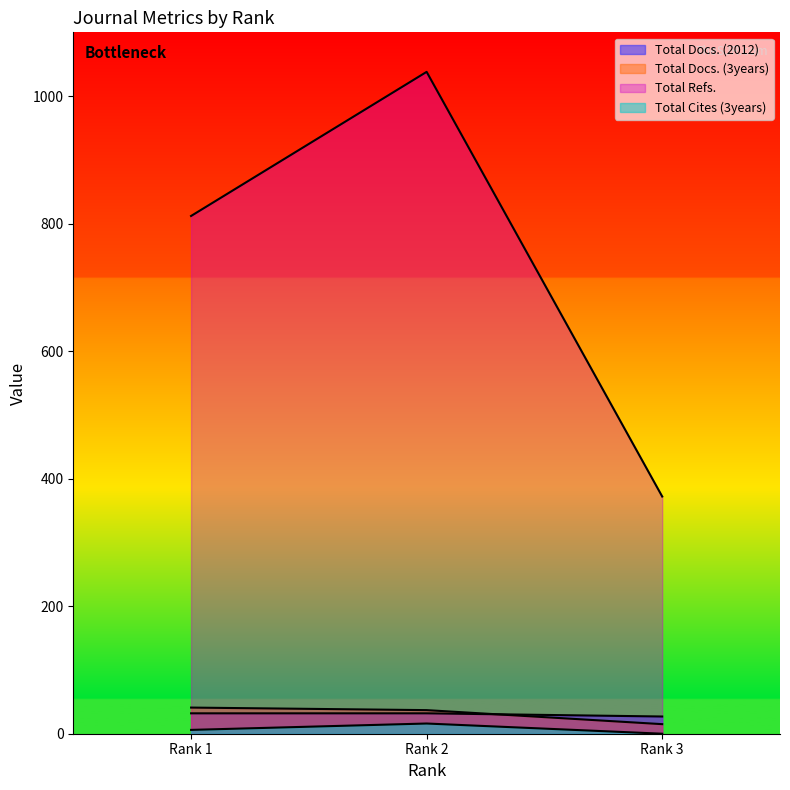

Rank the series at Rank 2 from highest to lowest value.

Total Refs., Total Docs. (3years), Total Docs. (2012), Total Cites (3years)